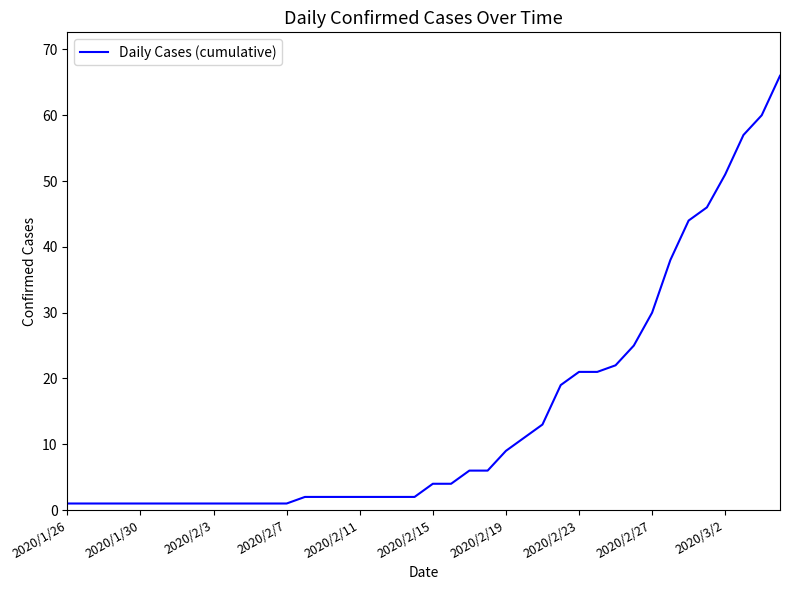

What is the greatest value displayed?

66